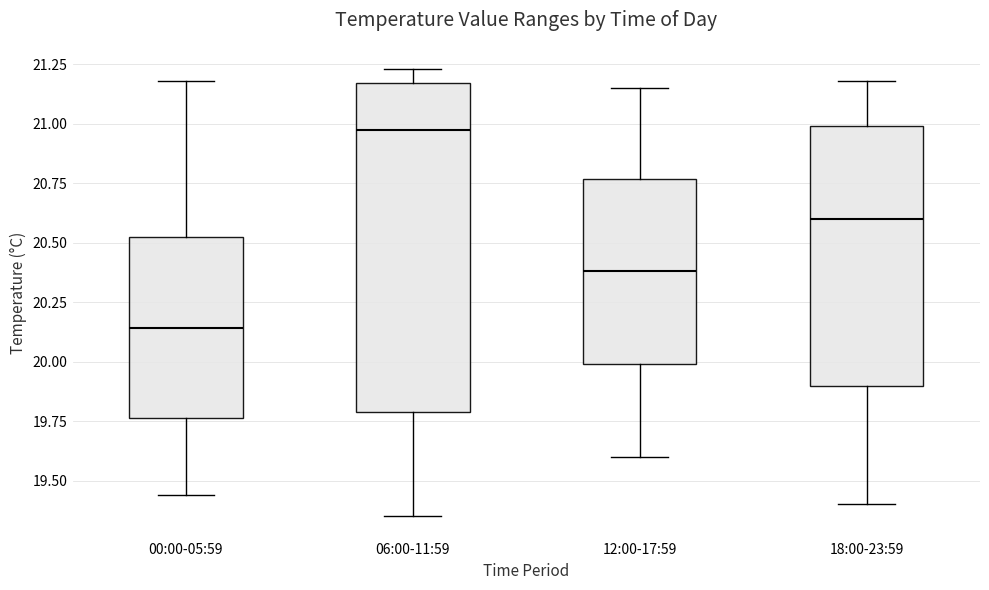

Which box's median line is the lowest?

00:00-05:59